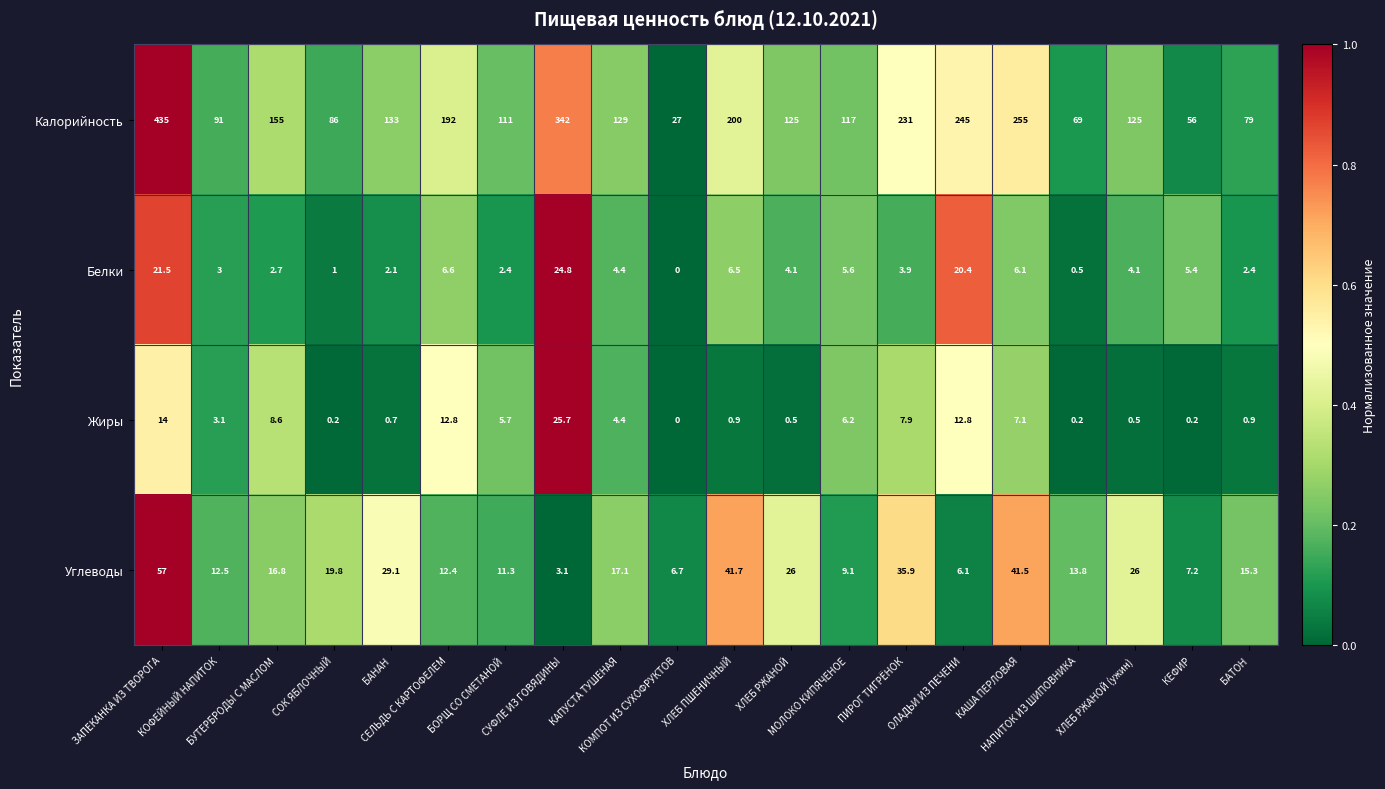

Count the number of categories in the chart.

20